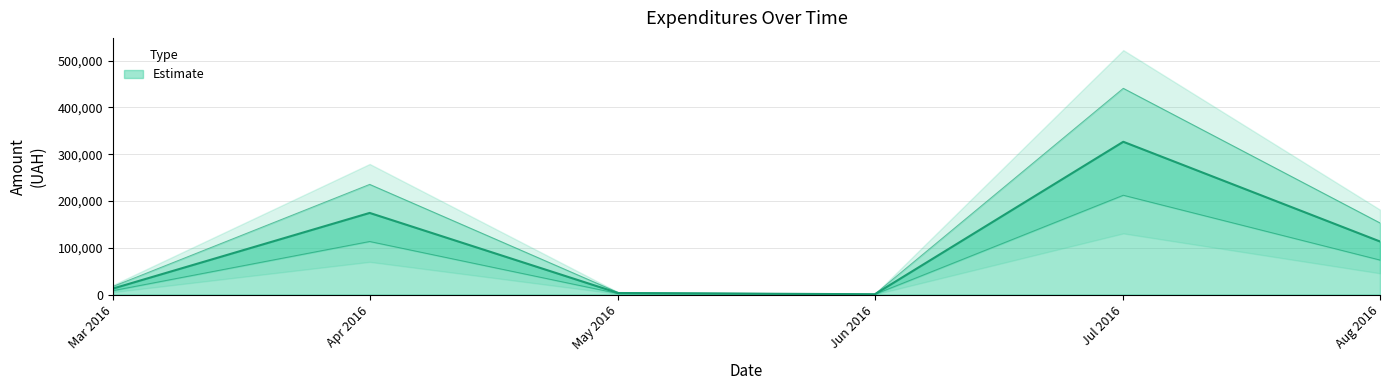

How many lines are shown in the chart?

1